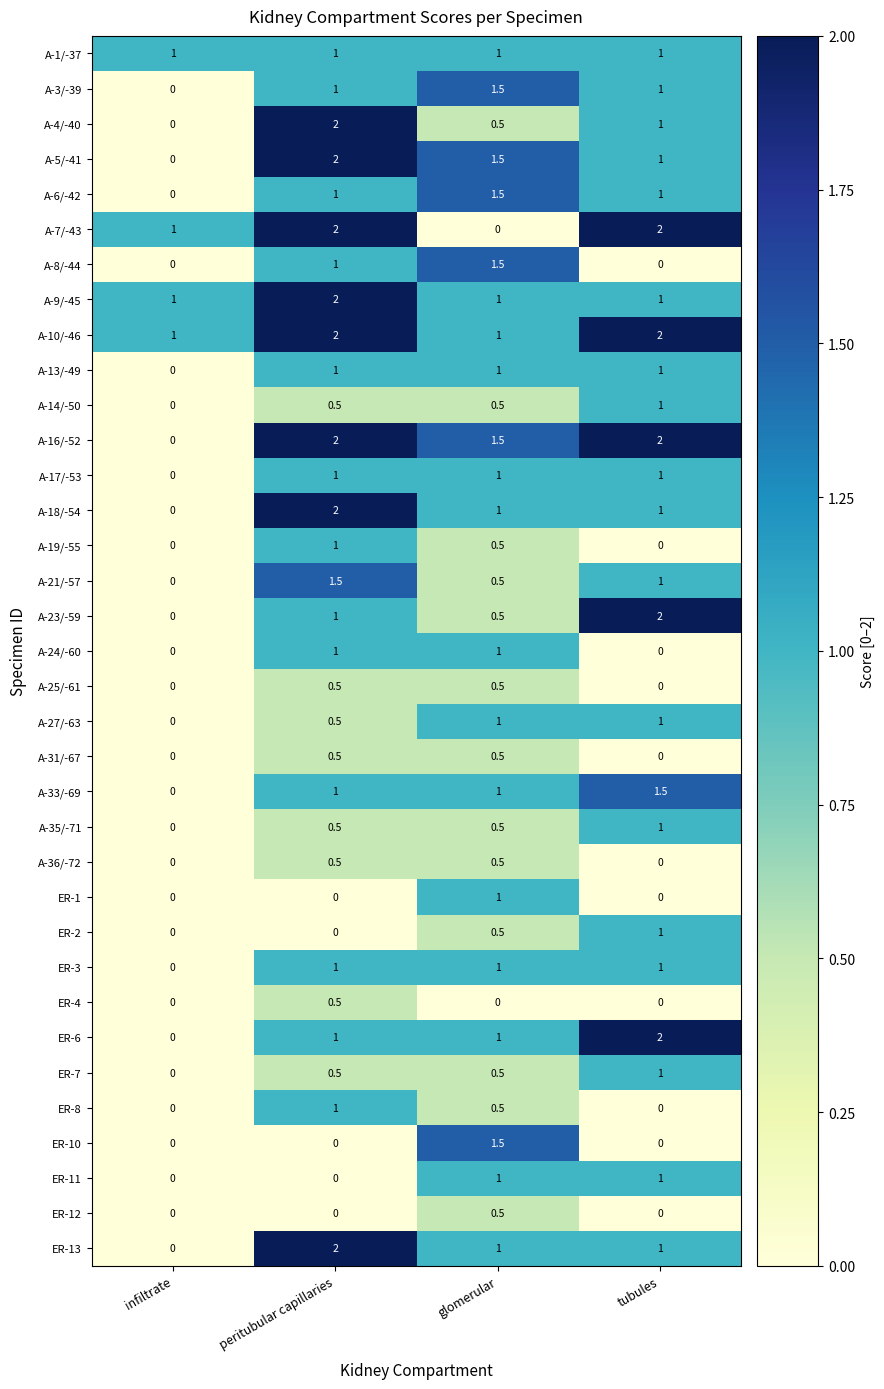

The A-27/-63 series shows 0.5 at peritubular capillaries. True or false?

True